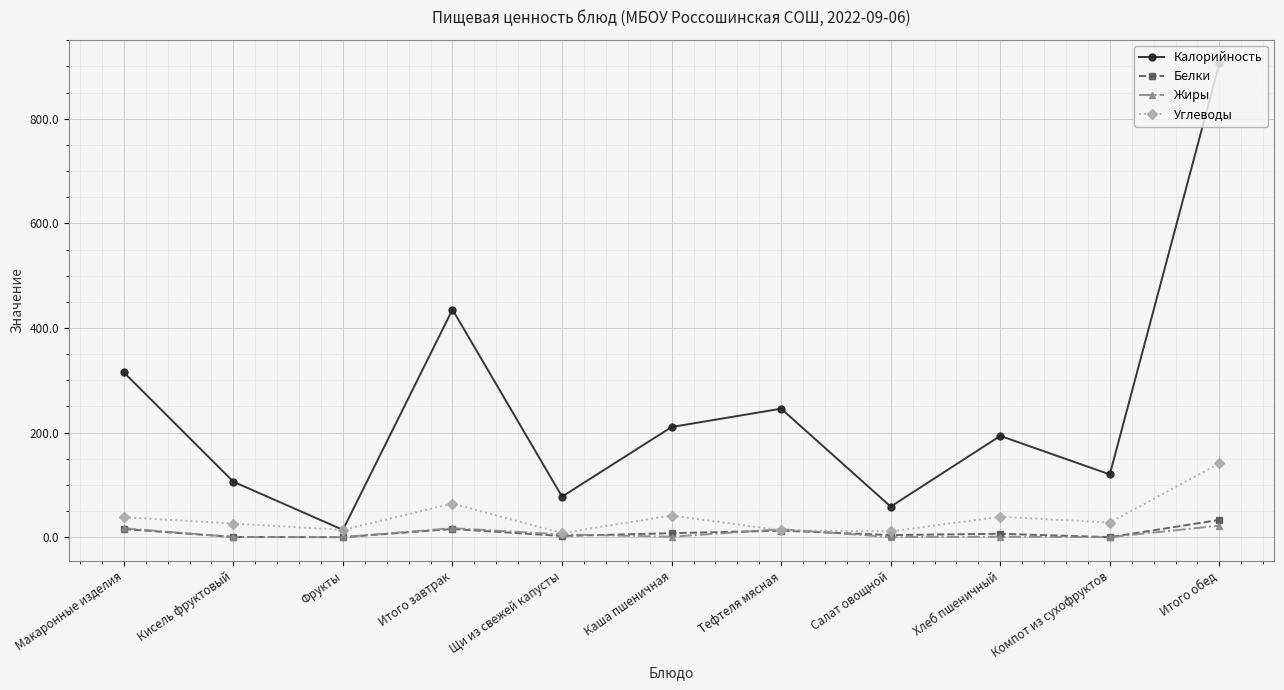

What is the total value across all series at Итого завтрак?

532.2